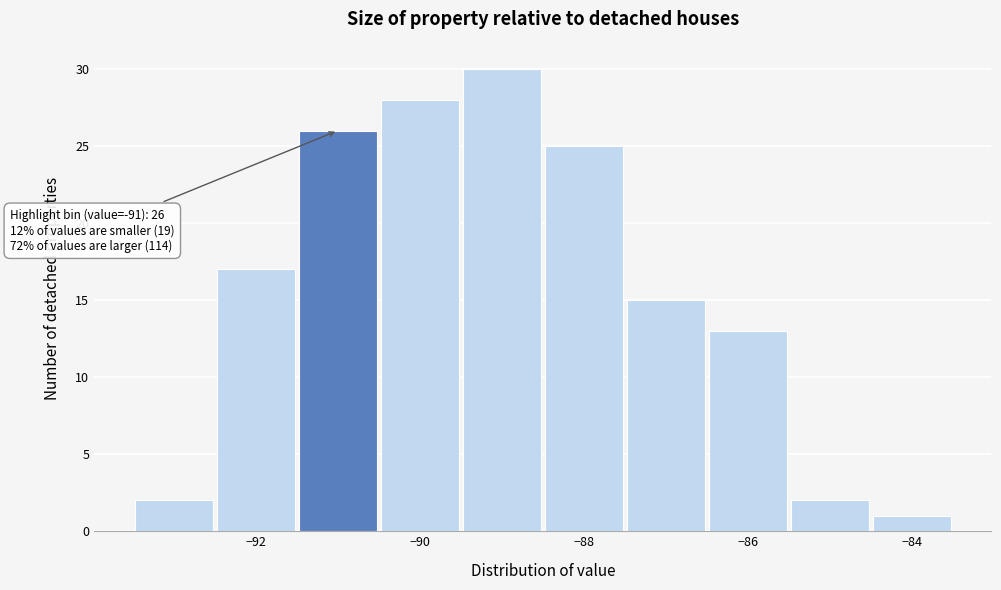

Over which range of the x-axis is the bar tallest?

-89.5 to -88.5